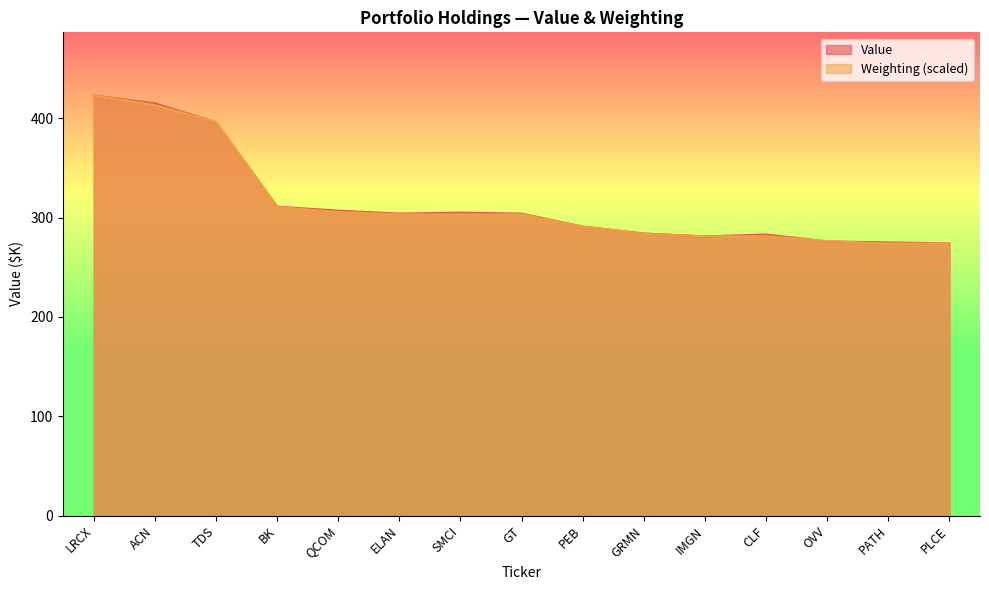

What position from the left is PEB?

9